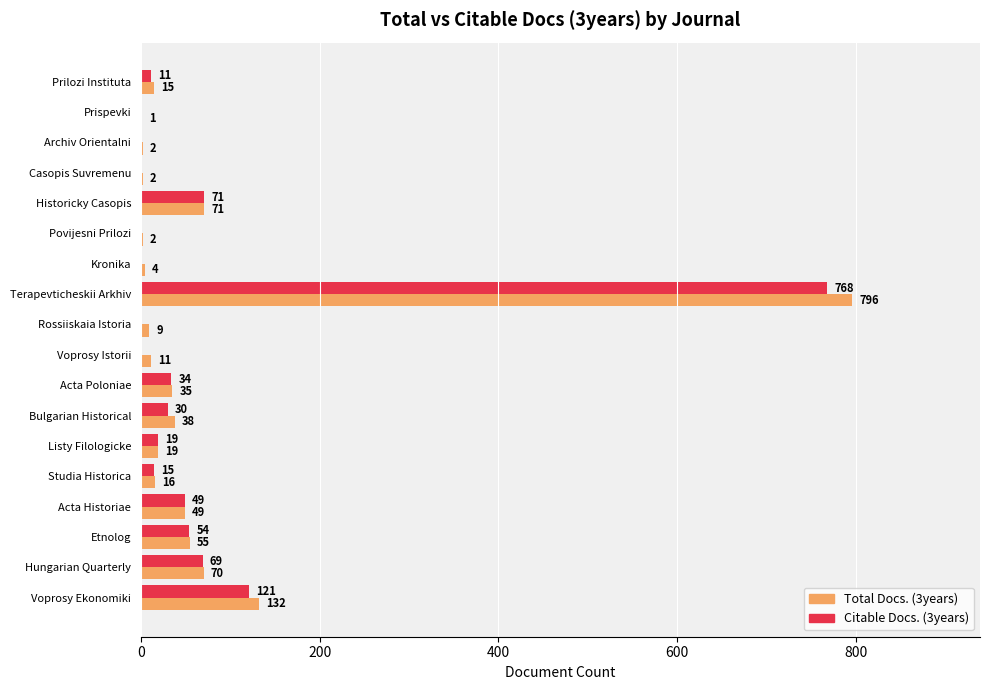

Which series has the largest total across all categories?

Total Docs. (3years)